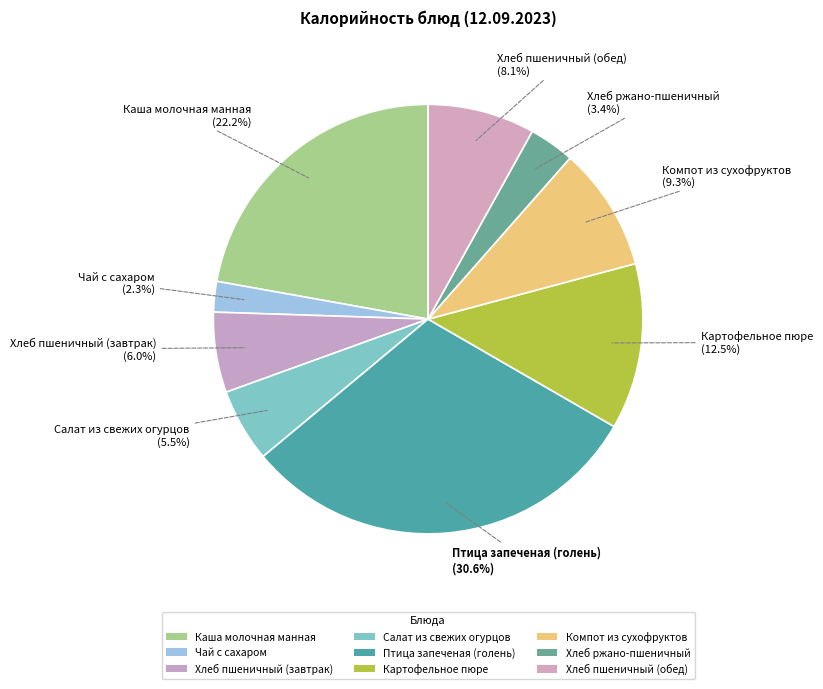

What is the smallest slice in the pie chart?

Чай с сахаром